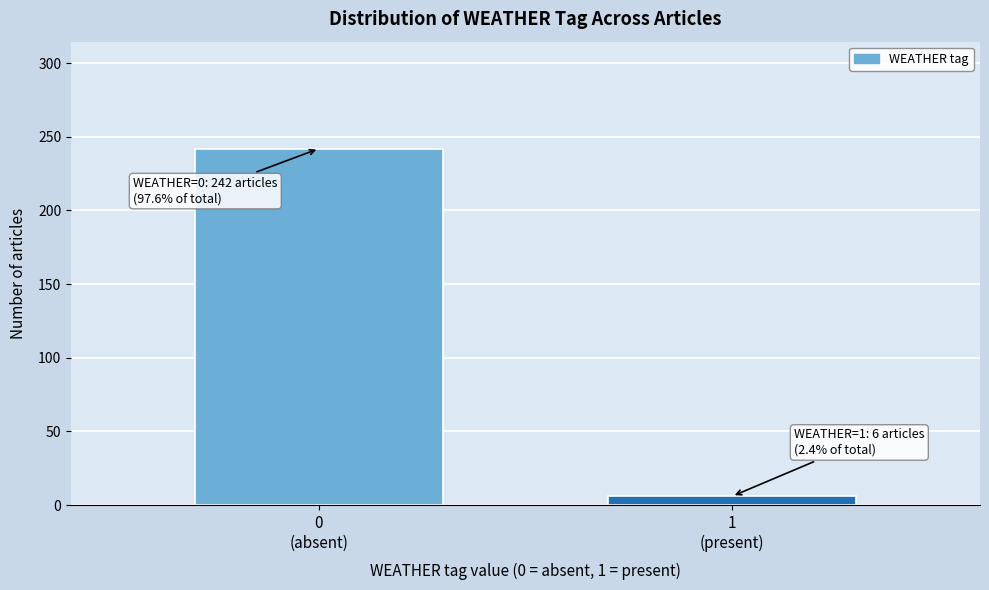

Reading left to right, list all the values displayed in this chart.

242	6